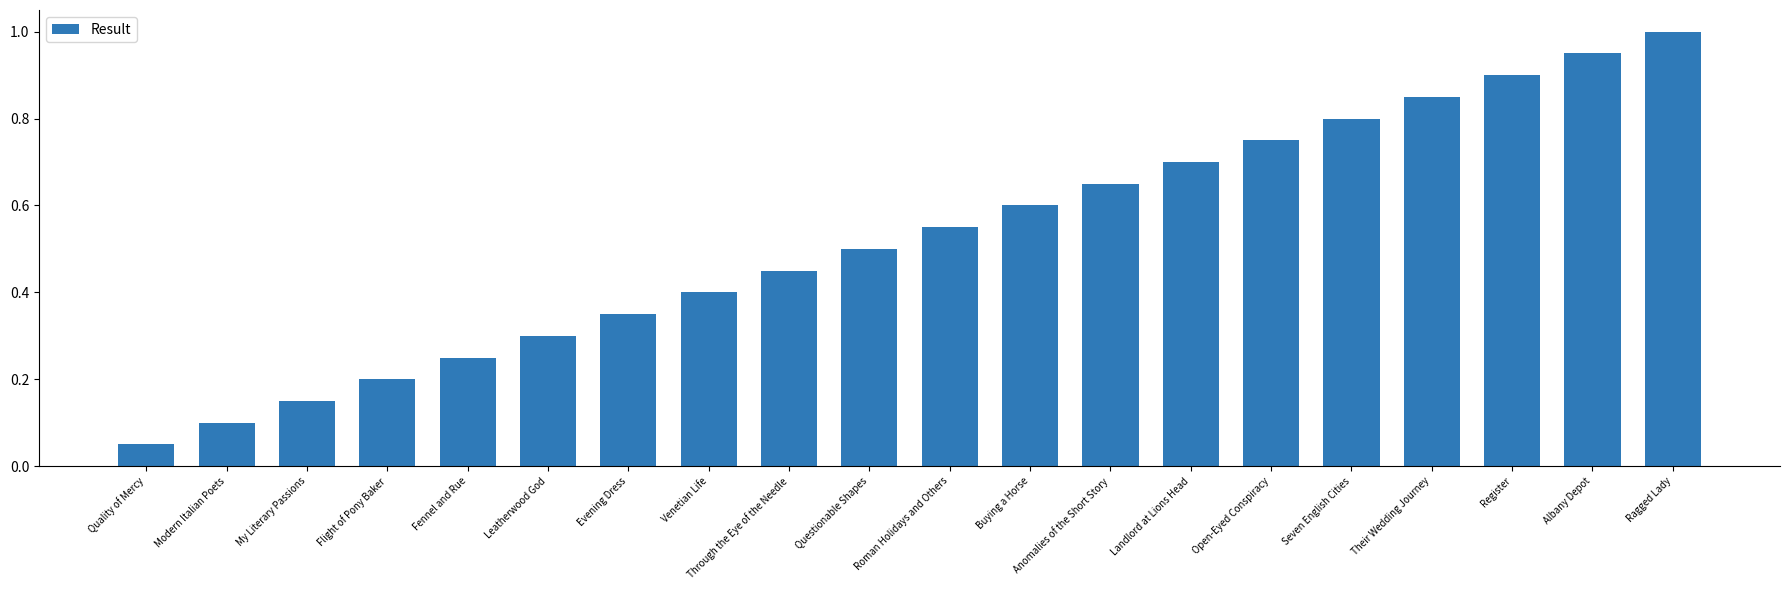

Are the bars grouped side by side (vs. stacked)?

No